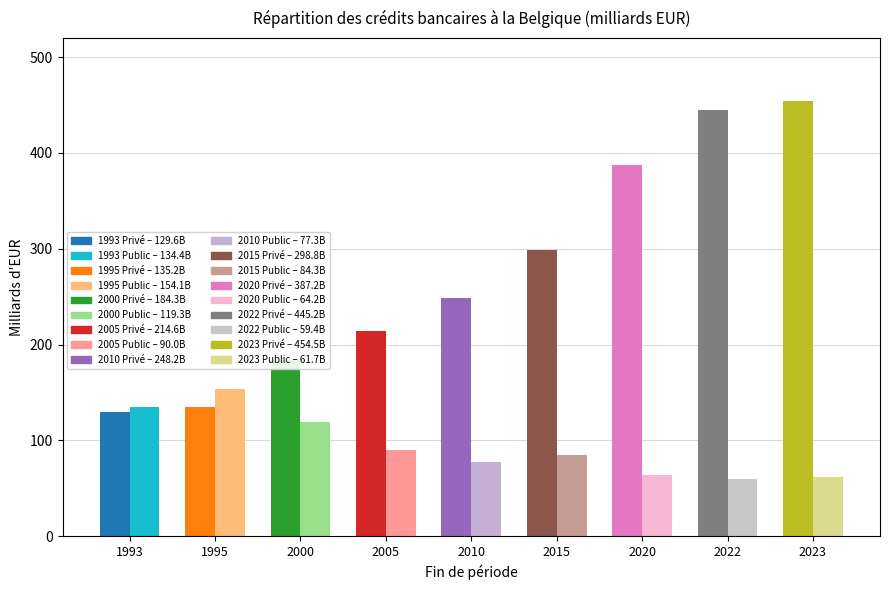

What is the difference between the Crédits au secteur privé belge values at 2020 and 2022?

58.0